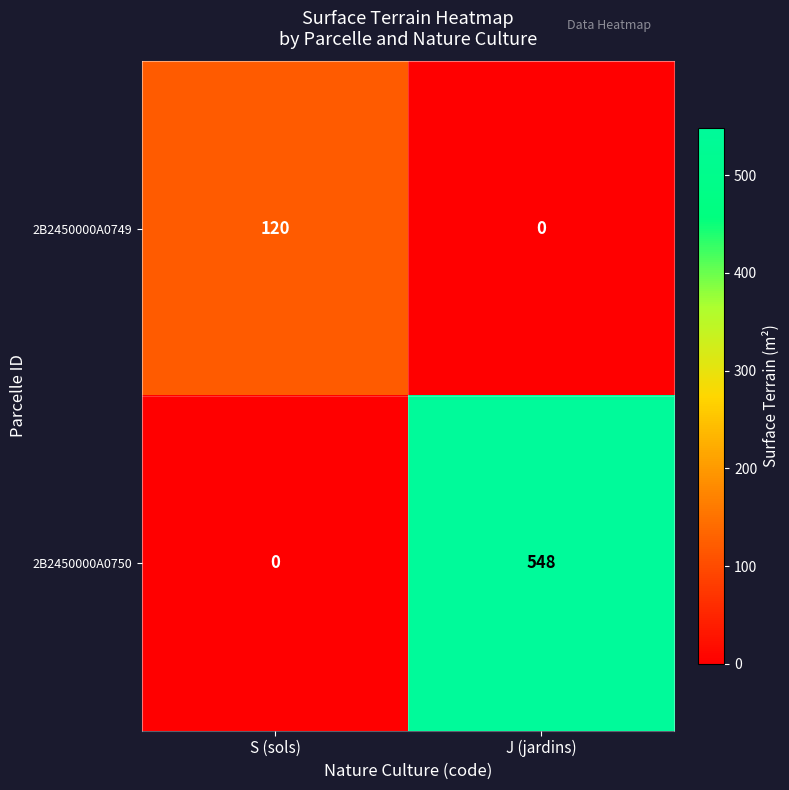

Reading right to left, what are all the values shown in this chart?

2B2450000A0749: 0	120
2B2450000A0750: 548	0